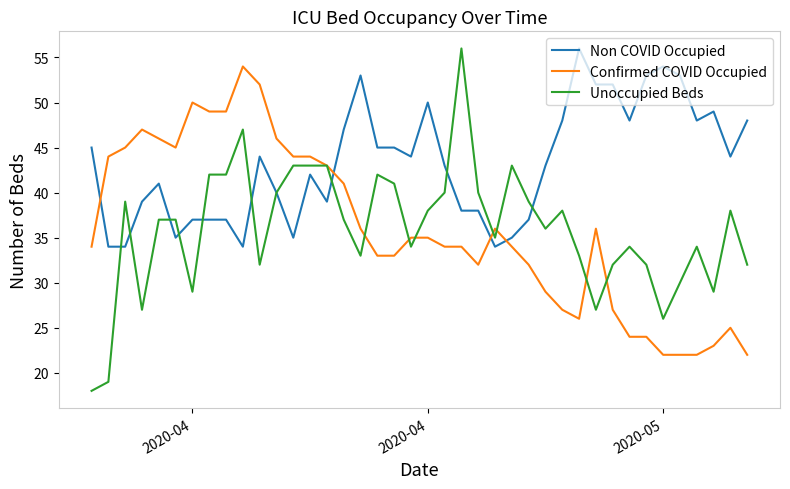

What is the greatest value displayed?

56